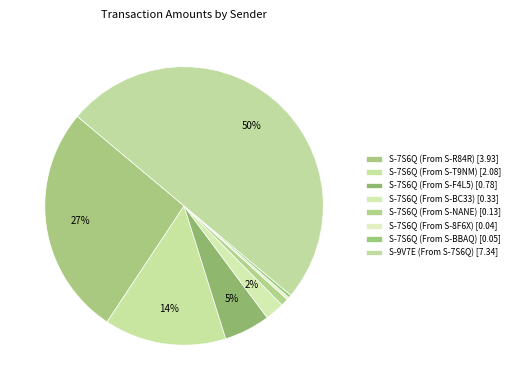

What is the largest slice in the pie chart?

S-9V7E (From S-7S6Q)